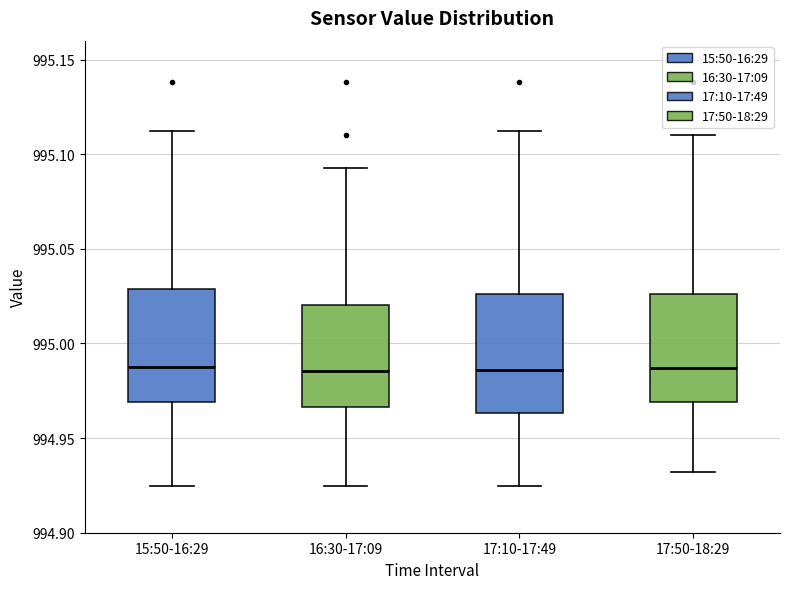

Reading left to right, read every box against the y-axis: the position of its median line, the range the box covers, and the ends of its whiskers. The values are not printed on the chart, so give them approximately, as read against the axis.

15:50-16:29: median 994.990, box 994.970 to 995.030, whiskers 994.925 to 995.115
16:30-17:09: median 994.985, box 994.965 to 995.020, whiskers 994.925 to 995.095
17:10-17:49: median 994.985, box 994.965 to 995.025, whiskers 994.925 to 995.115
17:50-18:29: median 994.985, box 994.970 to 995.025, whiskers 994.930 to 995.110